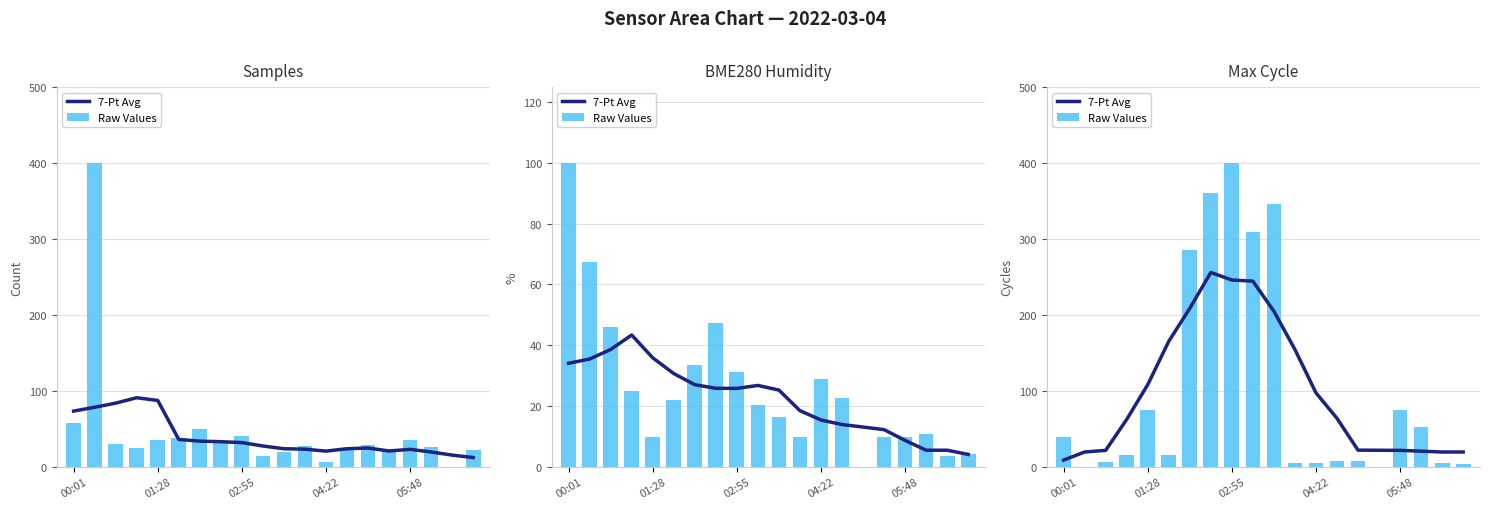

Rank the series by their average value, from lowest to highest.

7-Pt Avg, Raw Values